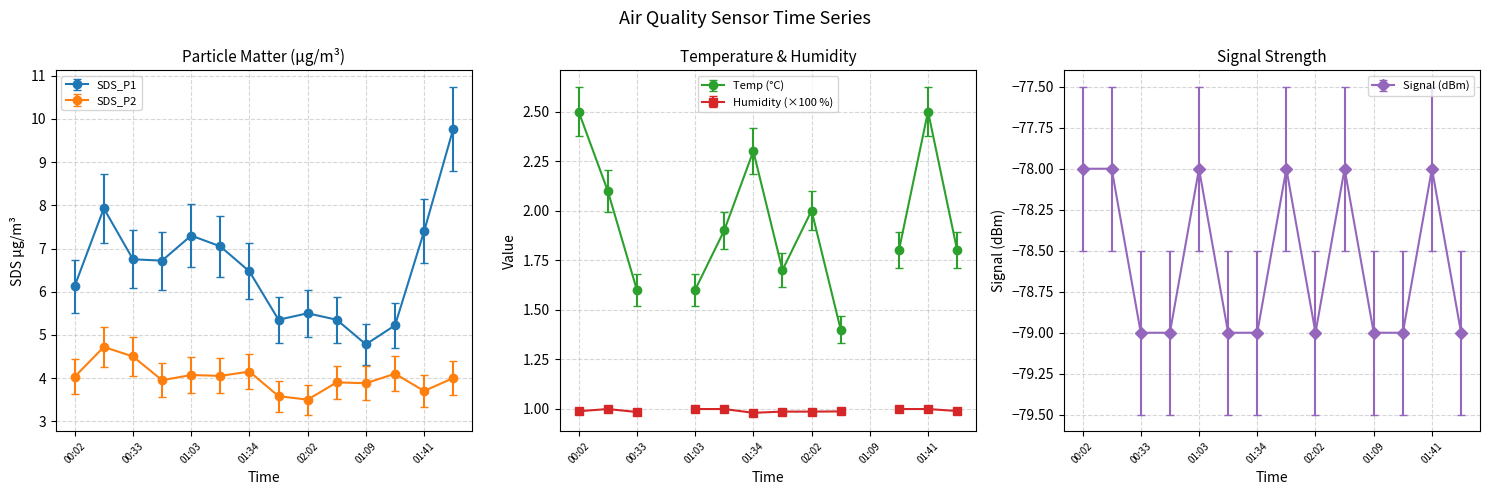

At which label is SDS_P1 closest to 7?

01:18